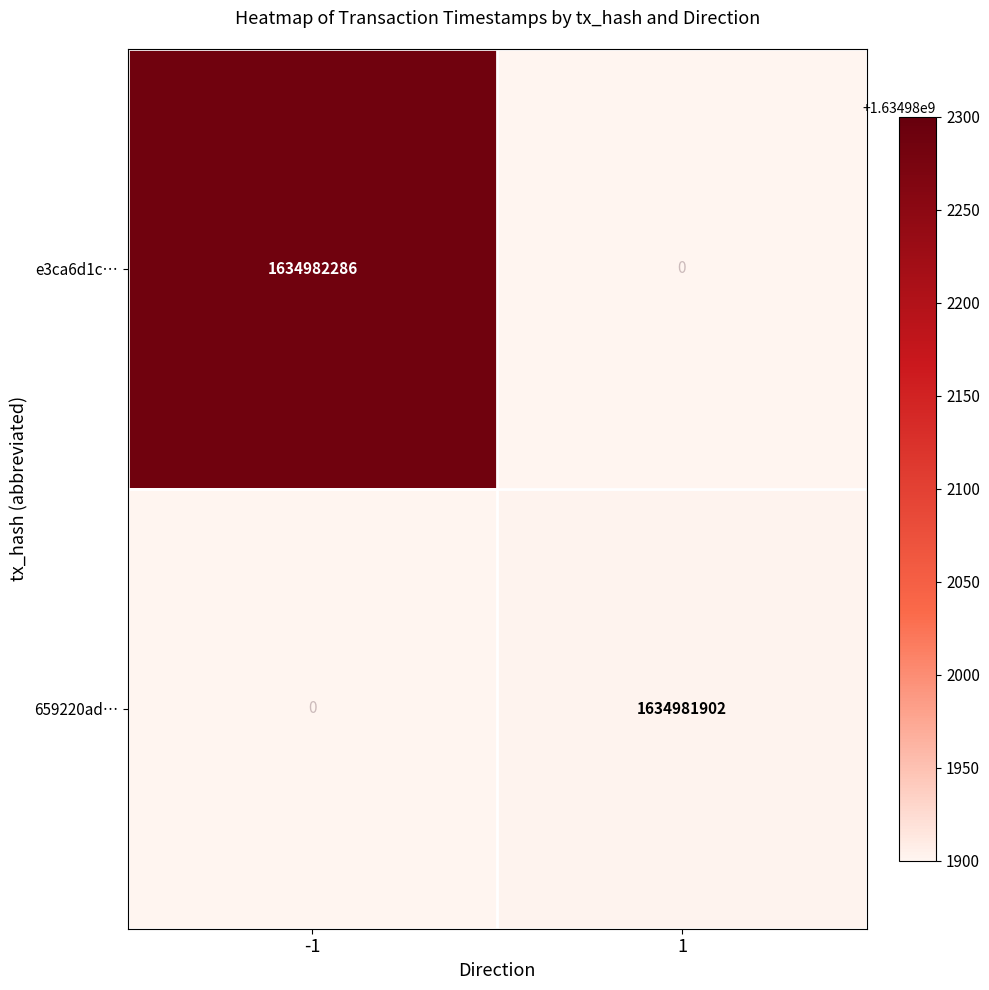

Is it true that e3ca6d1c… equals 1634982286 at -1?

True